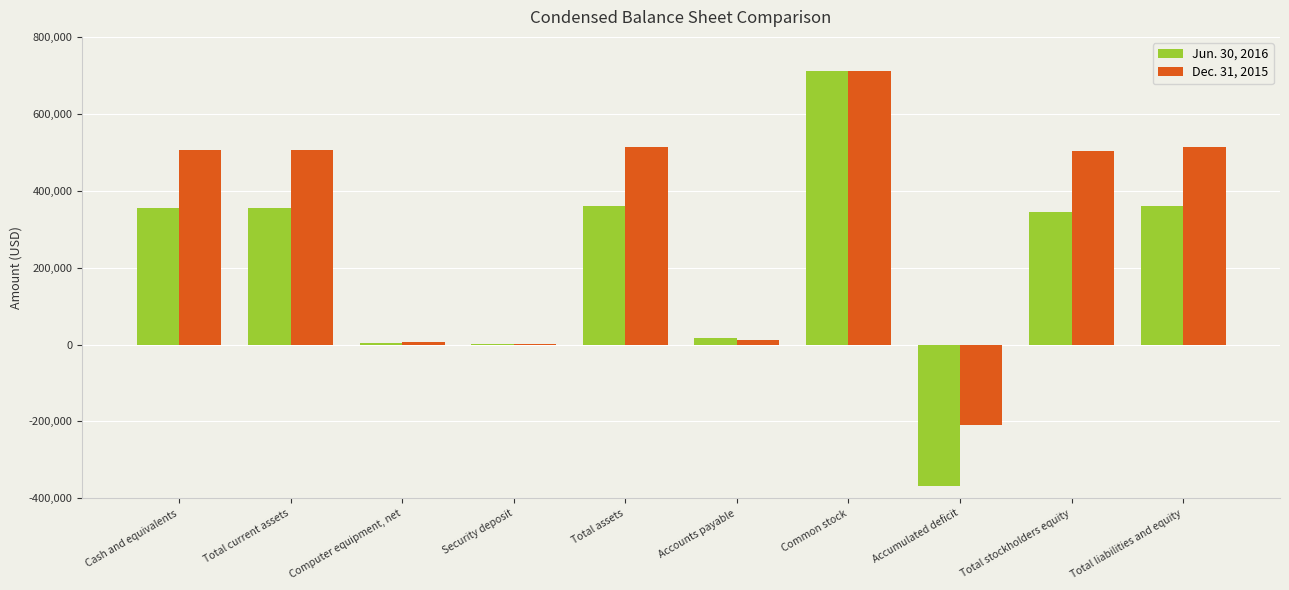

What is the total value across all series at Security deposit?

2288